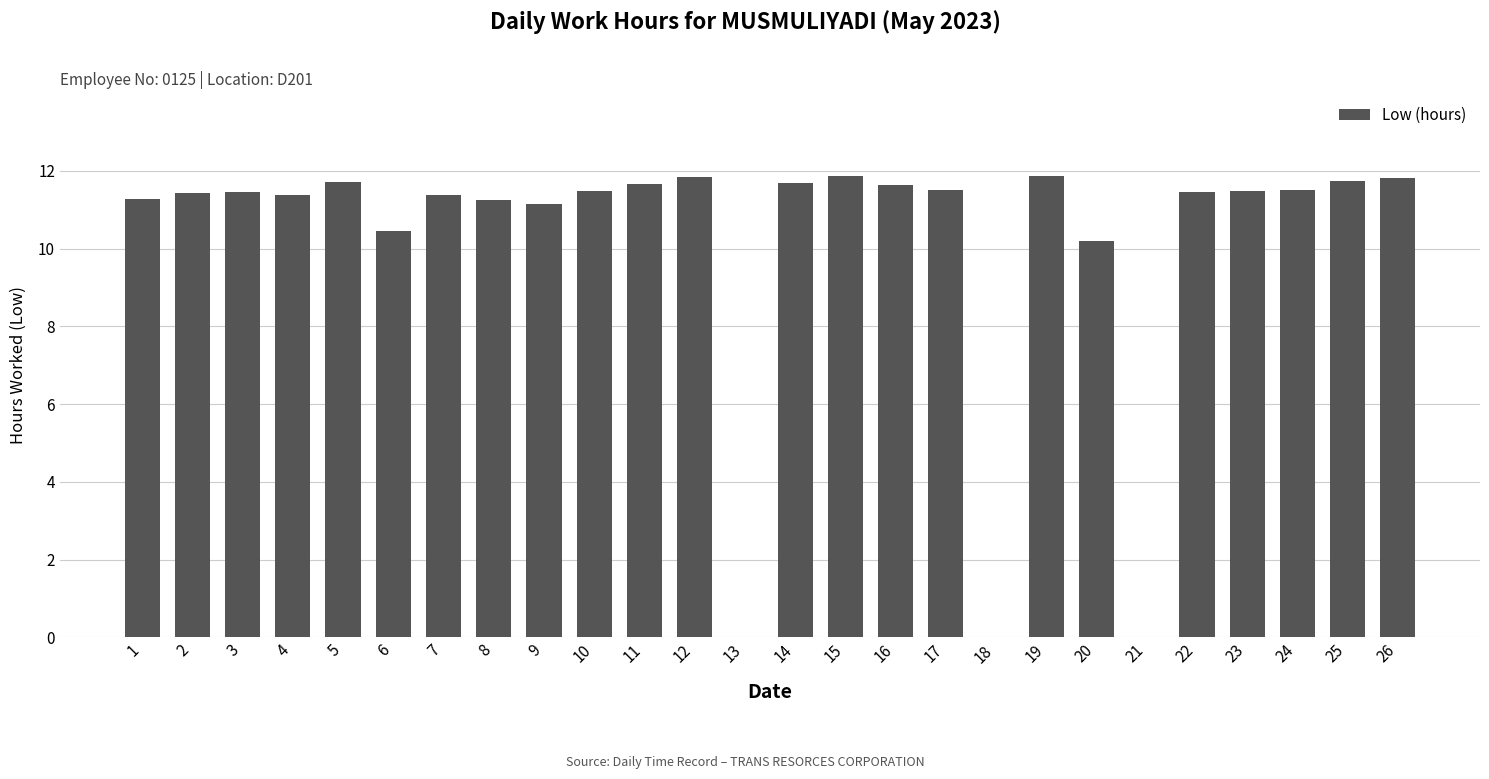

True or false: the data shows 0.0 at 13.

True